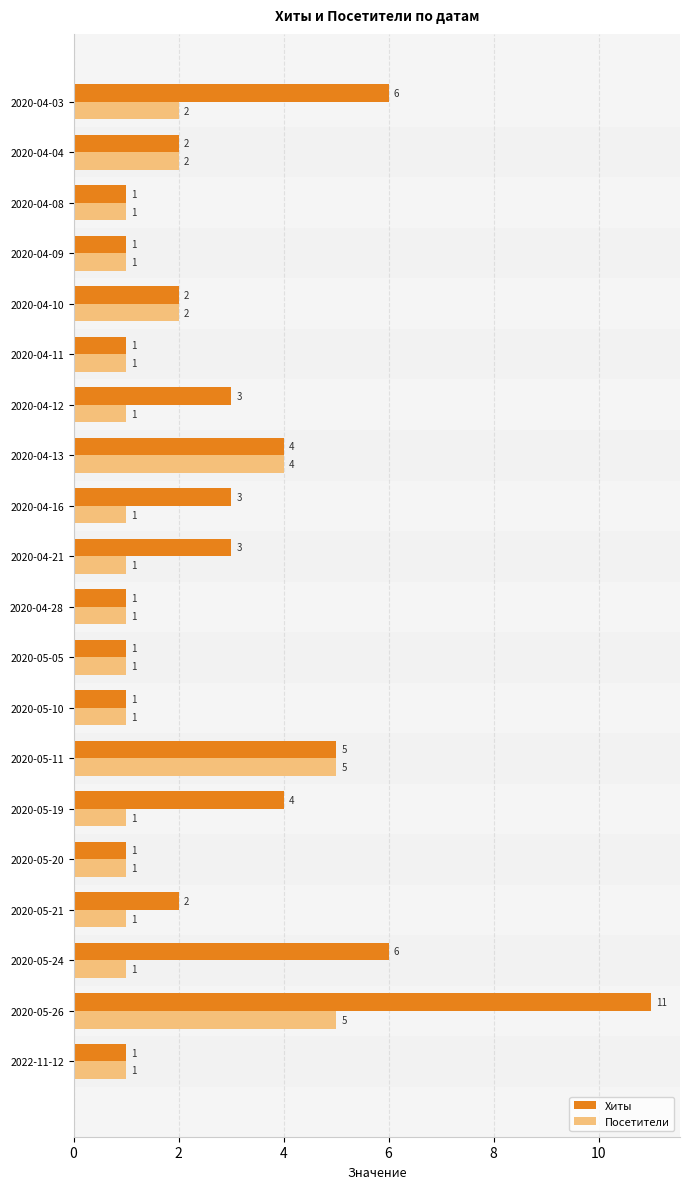

How many distinct data groups are displayed?

2